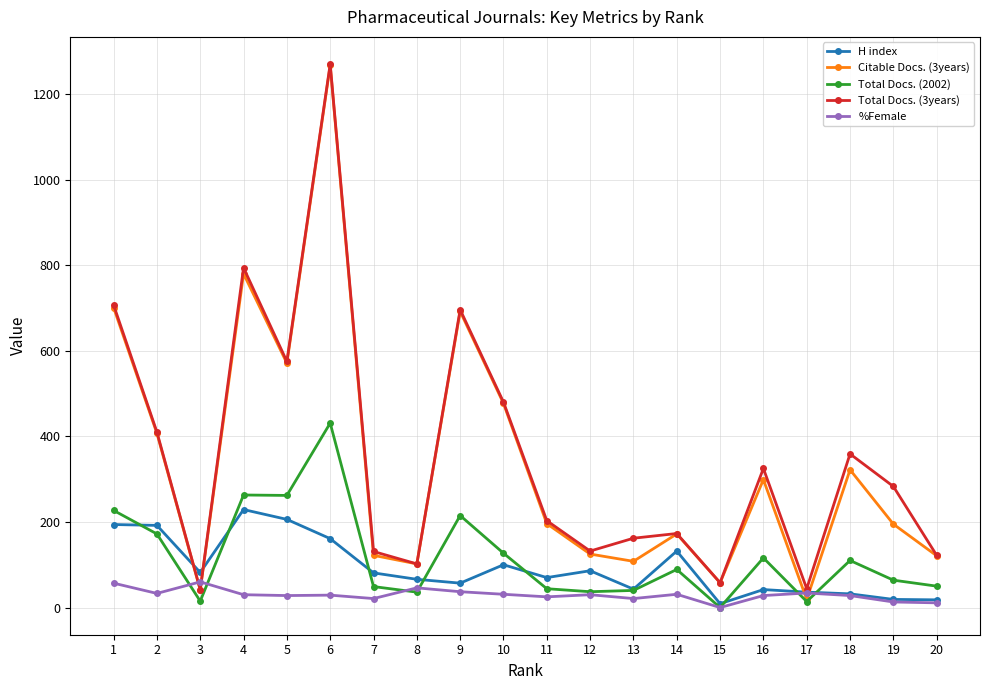

What is the difference between the highest and lowest values at 15?

58